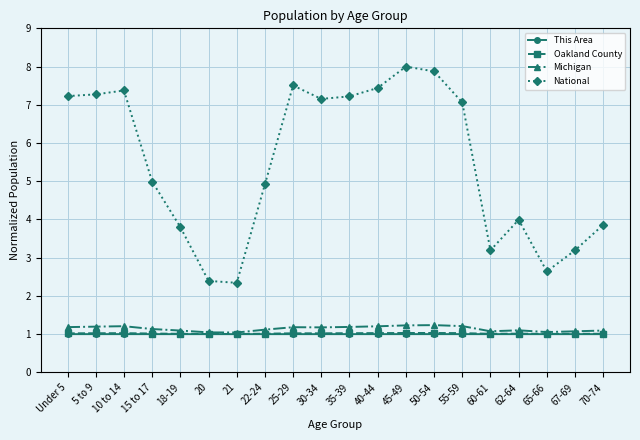

How many categories are shown in the chart?

20